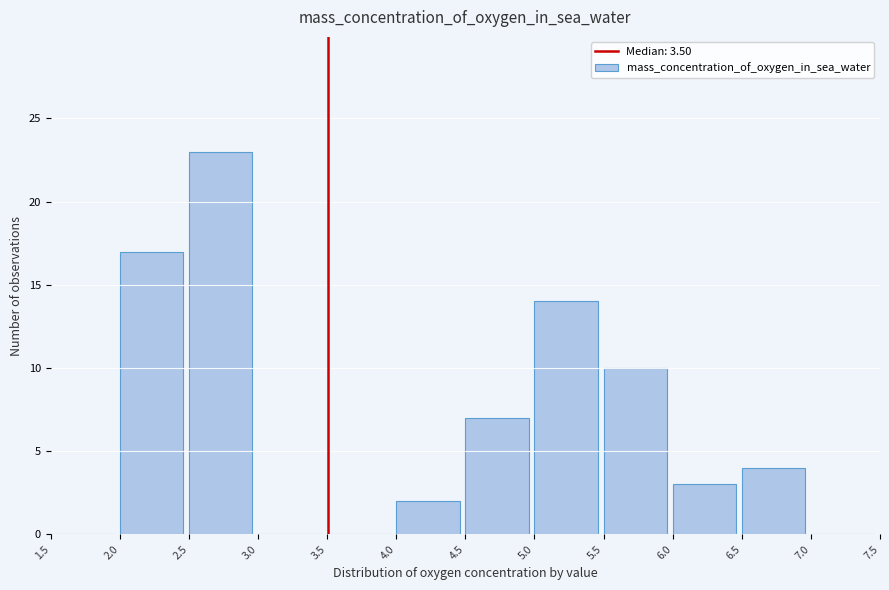

What is the height of the bar covering 6.5 to 7.0 on the x-axis? The values are not printed on the chart, so give them approximately, as read against the axis.

4